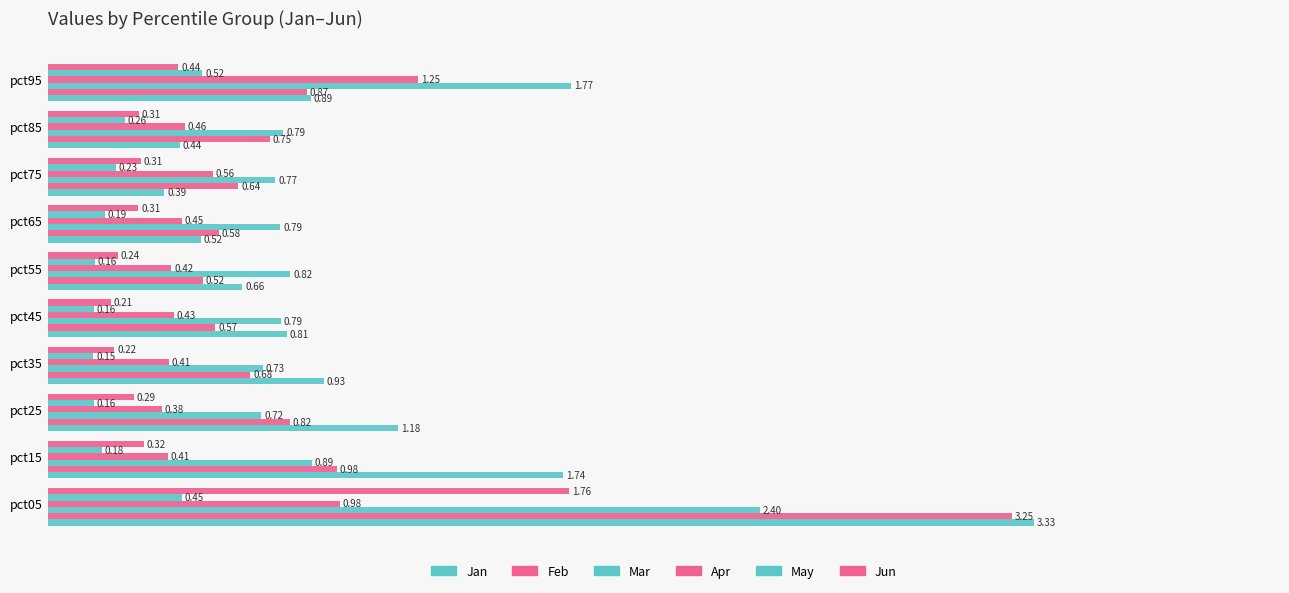

Count the number of categories in the chart.

10